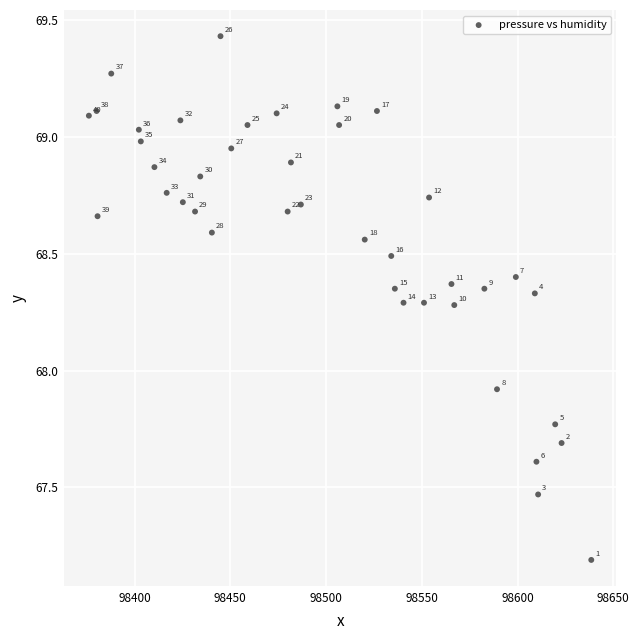

What is the range of X values (max minus min)?

262.3